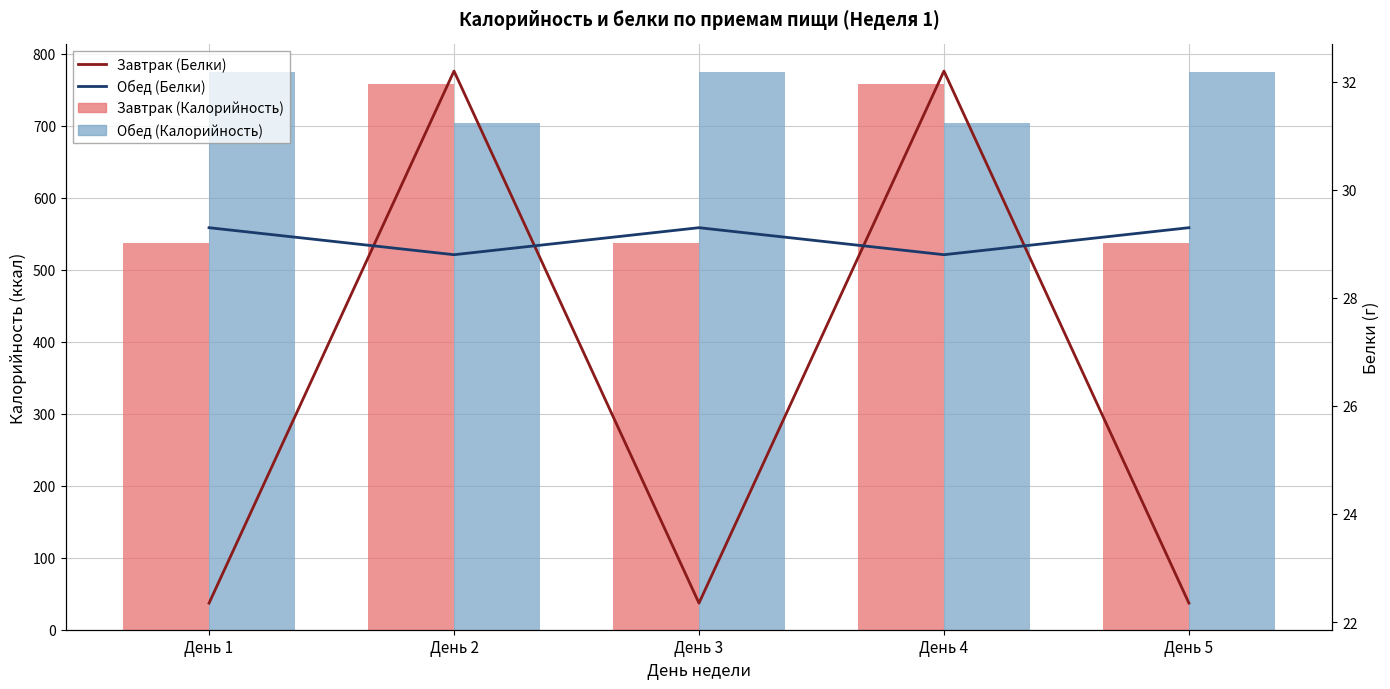

What is the sum of the Обед (Калорийность) values at День 4 and День 2?

1406.0